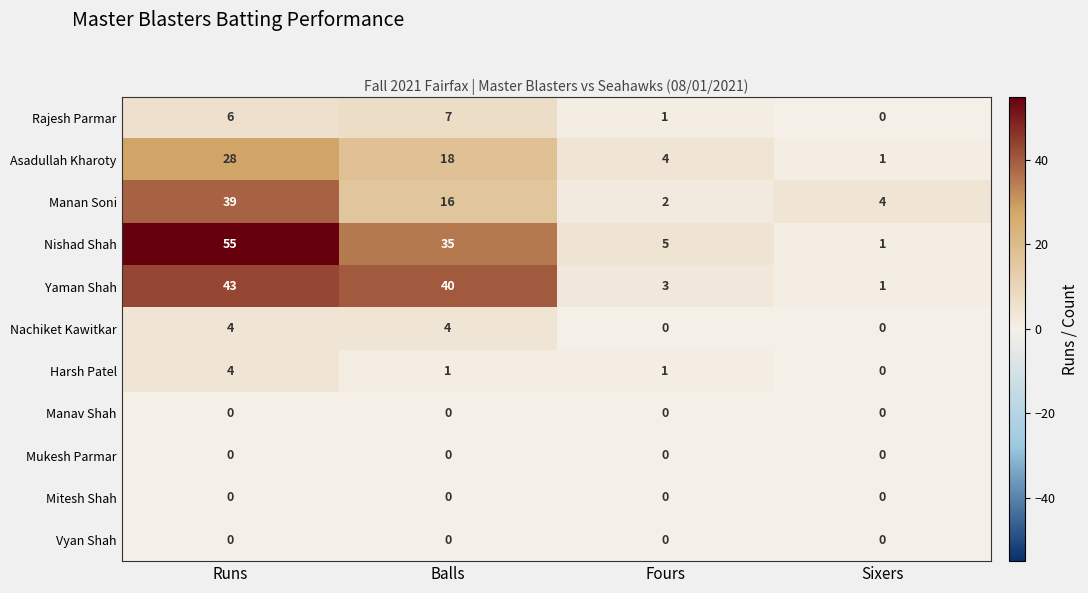

What is the sum of the Yaman Shah values at Runs and Fours?

46